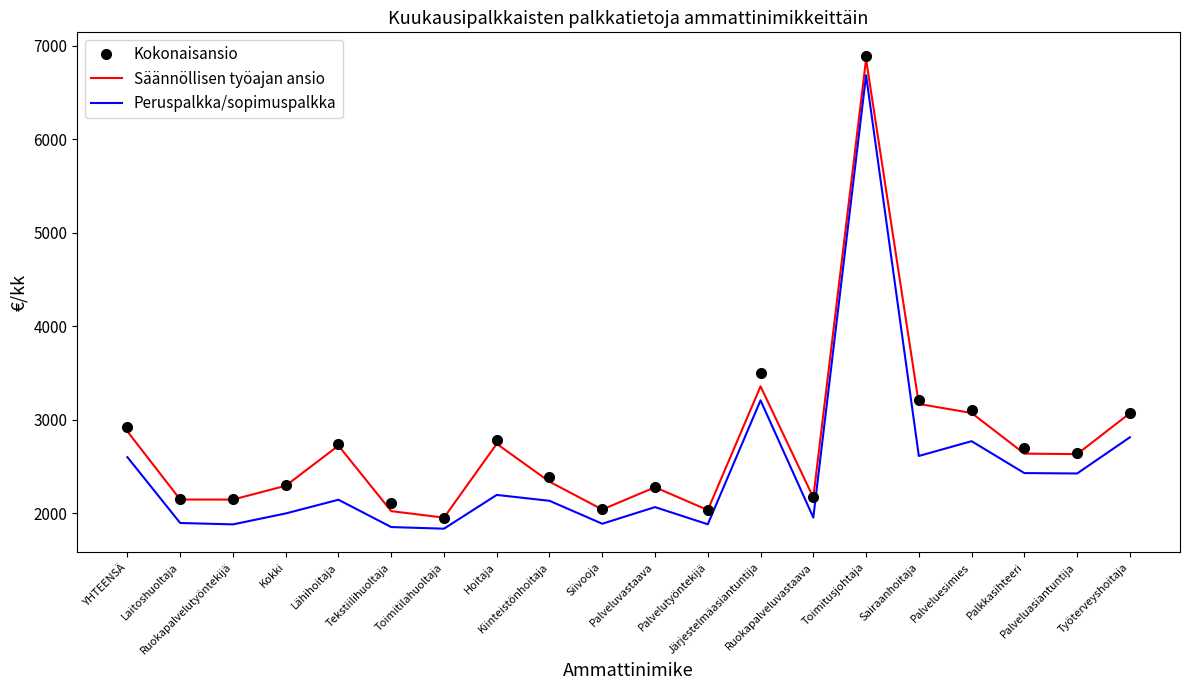

Count the number of data series in this chart.

3